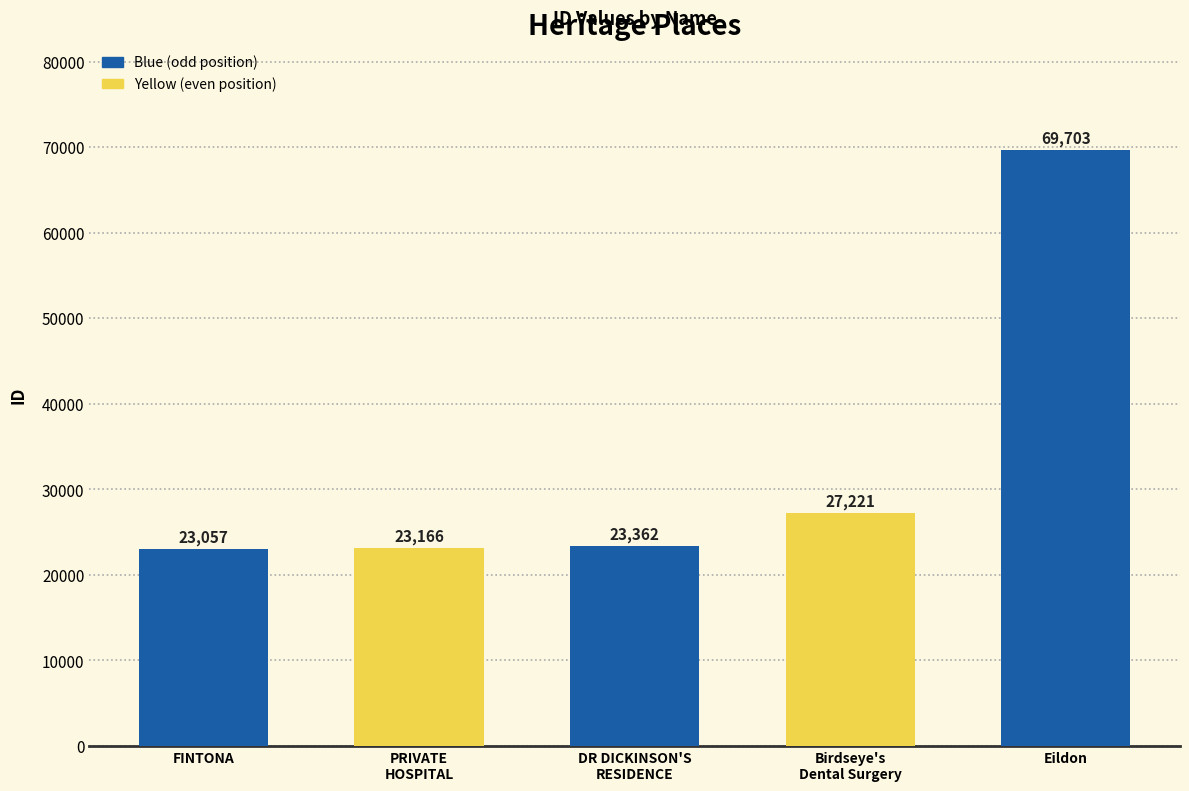

Is it true that the value at FINTONA is 30529?

False